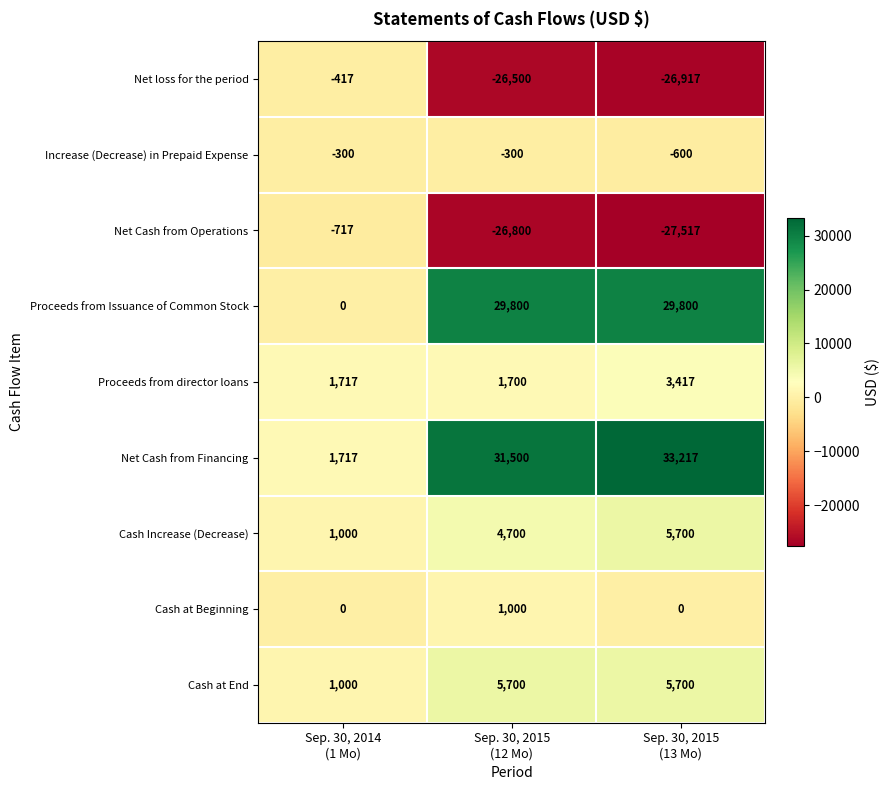

Which series has the largest range (max minus min)?

Net Cash from Financing